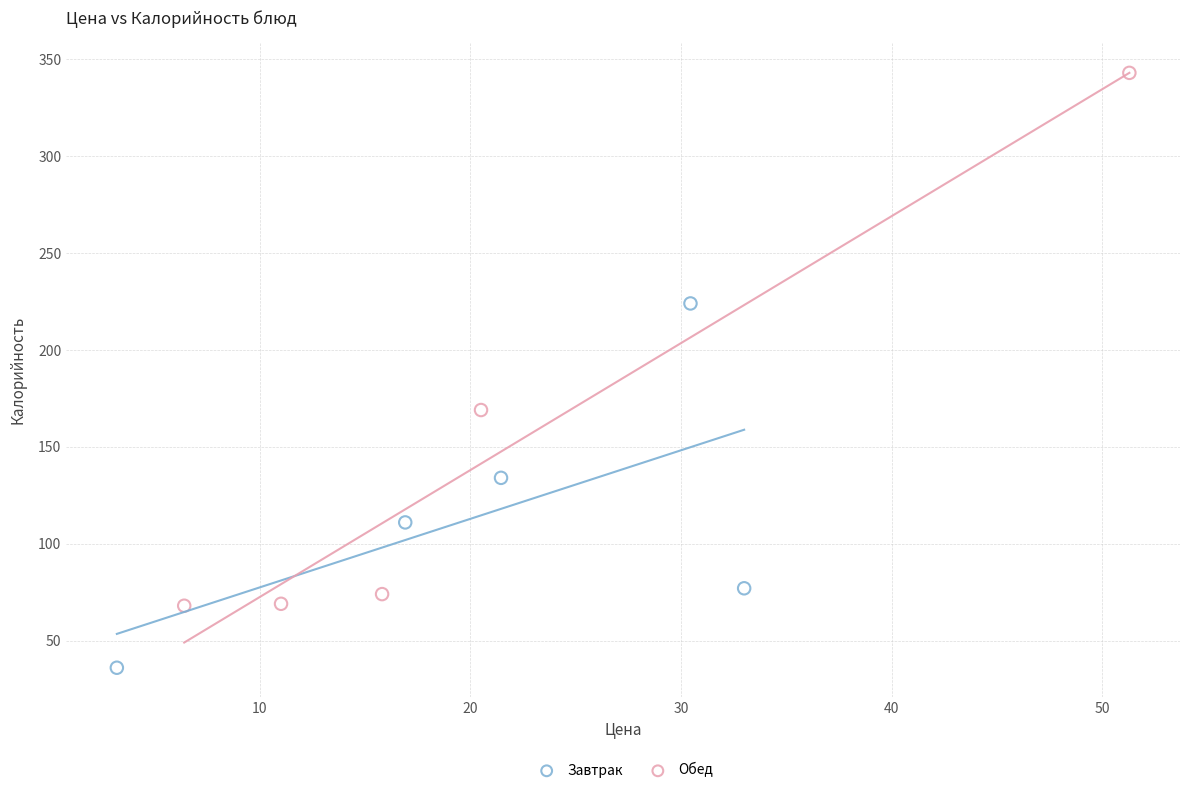

What are all the series names shown in the legend?

Завтрак, Обед